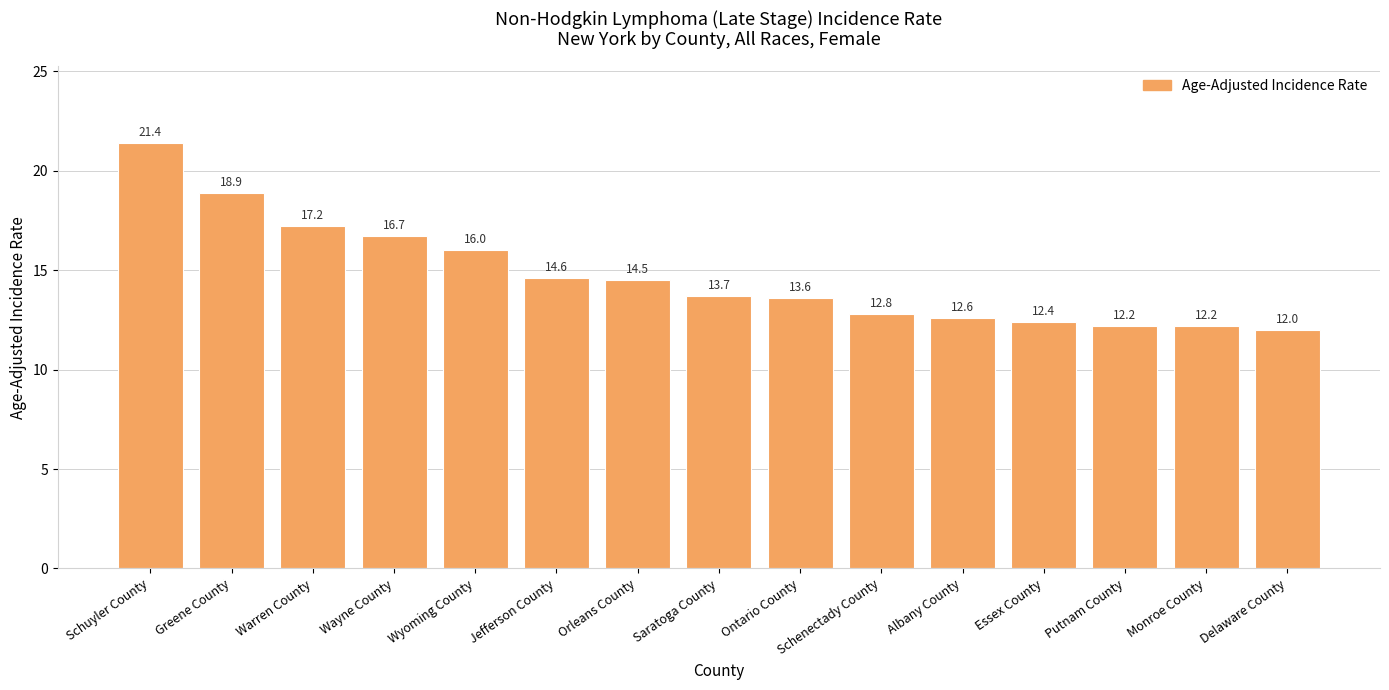

What is the label of the 10th bar from the right?

Jefferson County